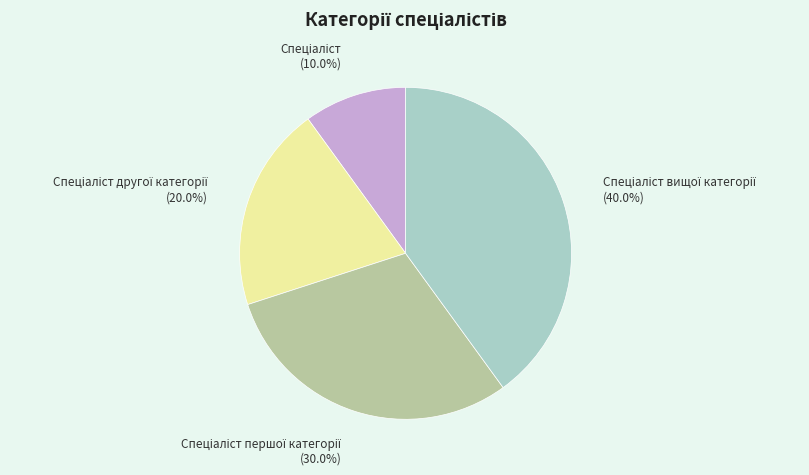

Is there a majority slice in this chart?

No